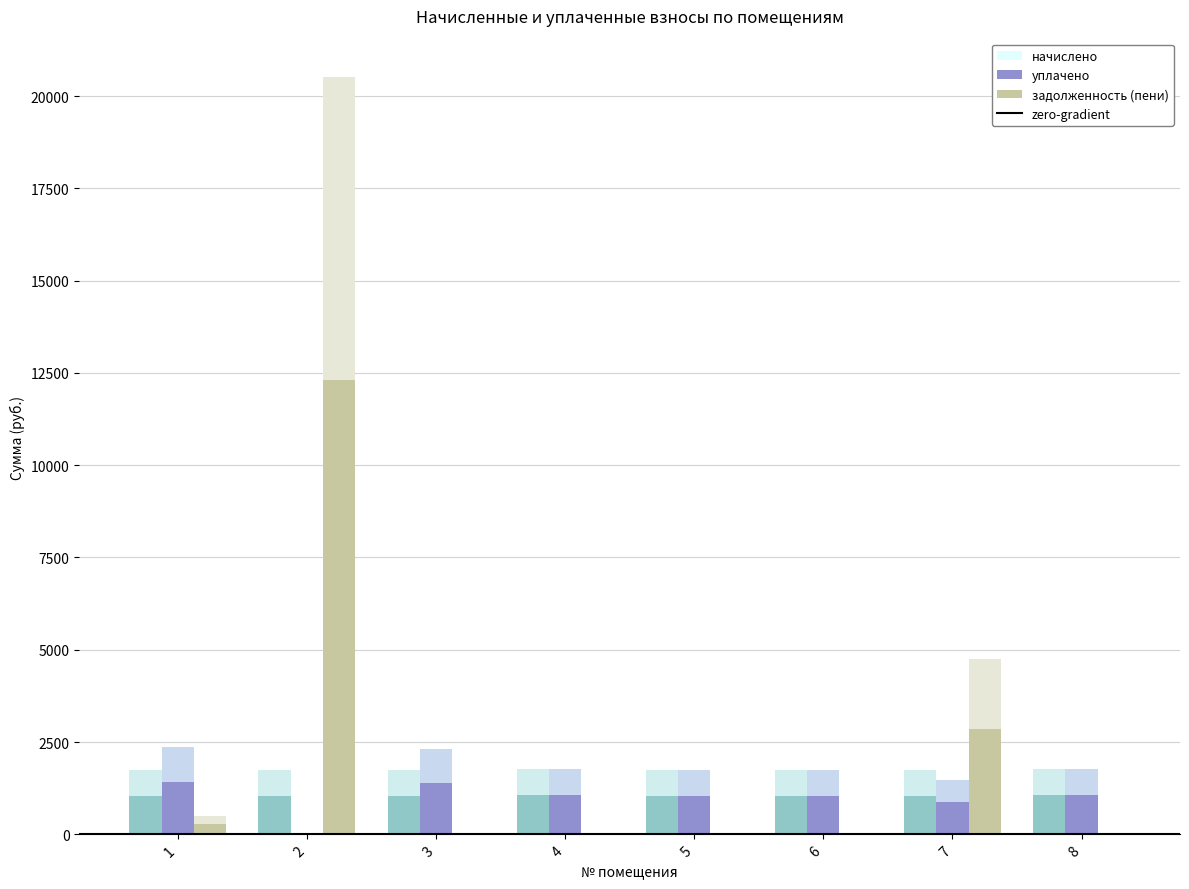

What is the difference between the maximum and second lowest values in the задолженность (пени) series?

20526.9